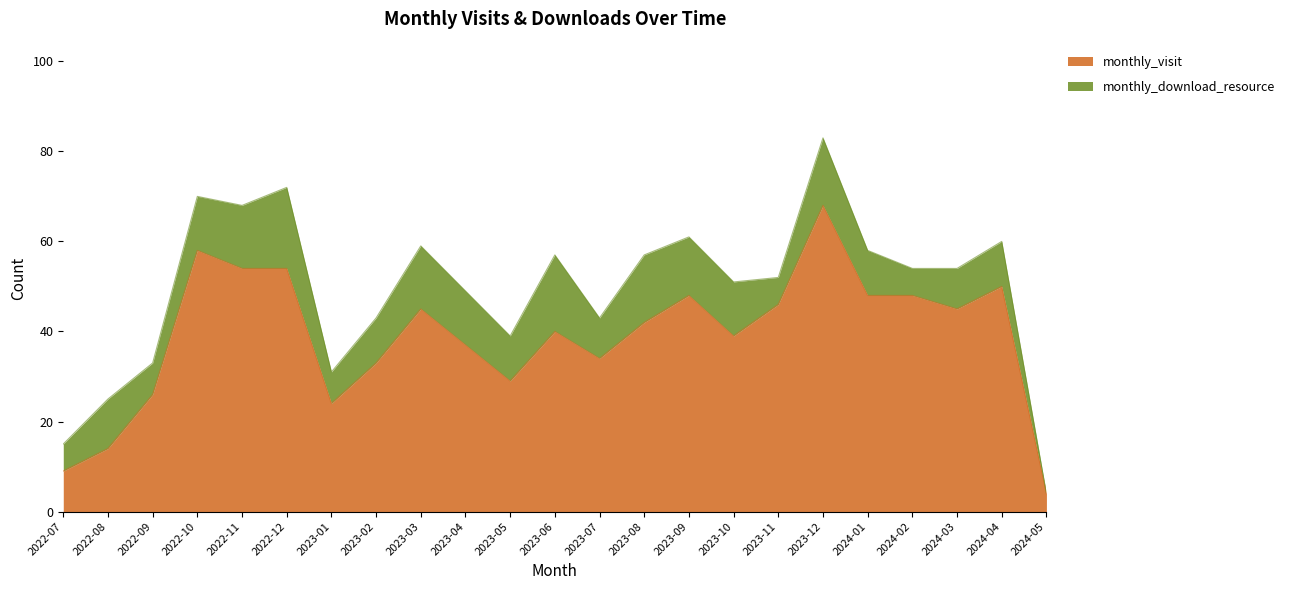

Reading right to left, list all the values displayed in this chart.

4	50	45	48	48	68	46	39	48	42	34	40	29	37	45	33	24	54	54	58	26	14	9